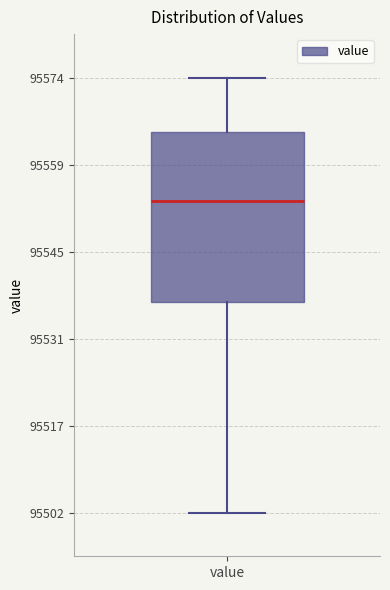

Read this box plot against the y-axis: the position of the median line, the range covered by the box, and the ends of both whiskers. The values are not printed on the chart, so give them approximately, as read against the axis.

median 95554, box 95536 to 95564, whiskers 95502 to 95574